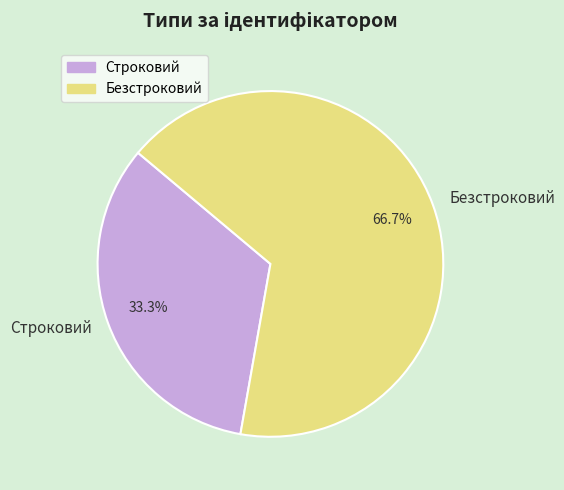

Which has a higher value, Строковий or Безстроковий?

Безстроковий